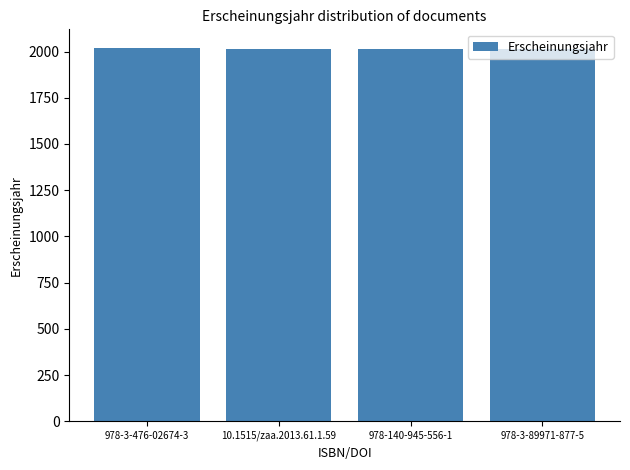

What is the average value?

2014